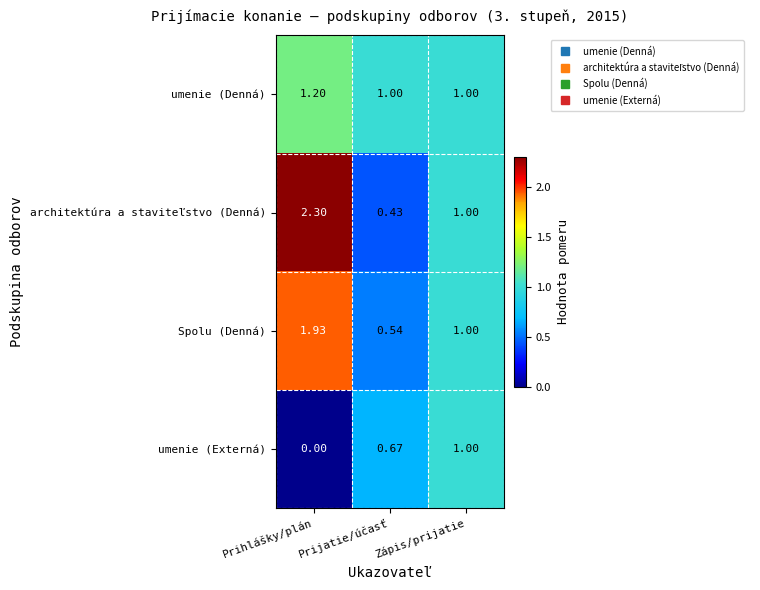

At which label does Spolu (Denná) reach its peak?

Prihlášky/plán